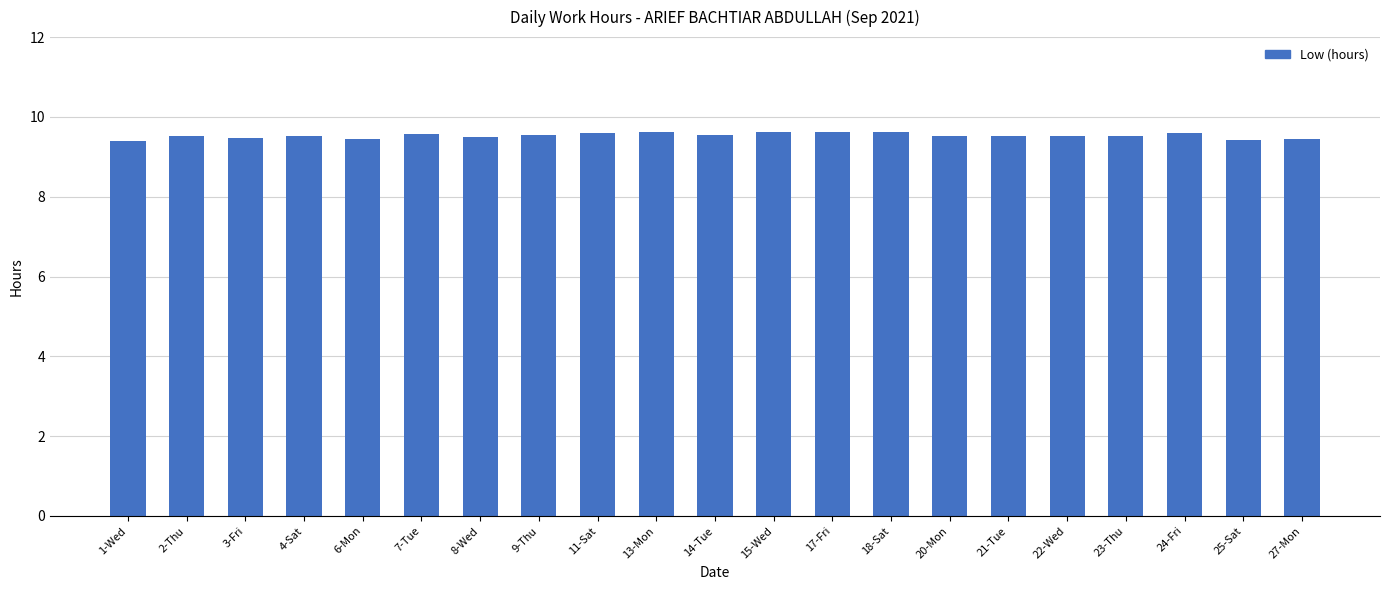

Count the values in the range 9 to 10.

21